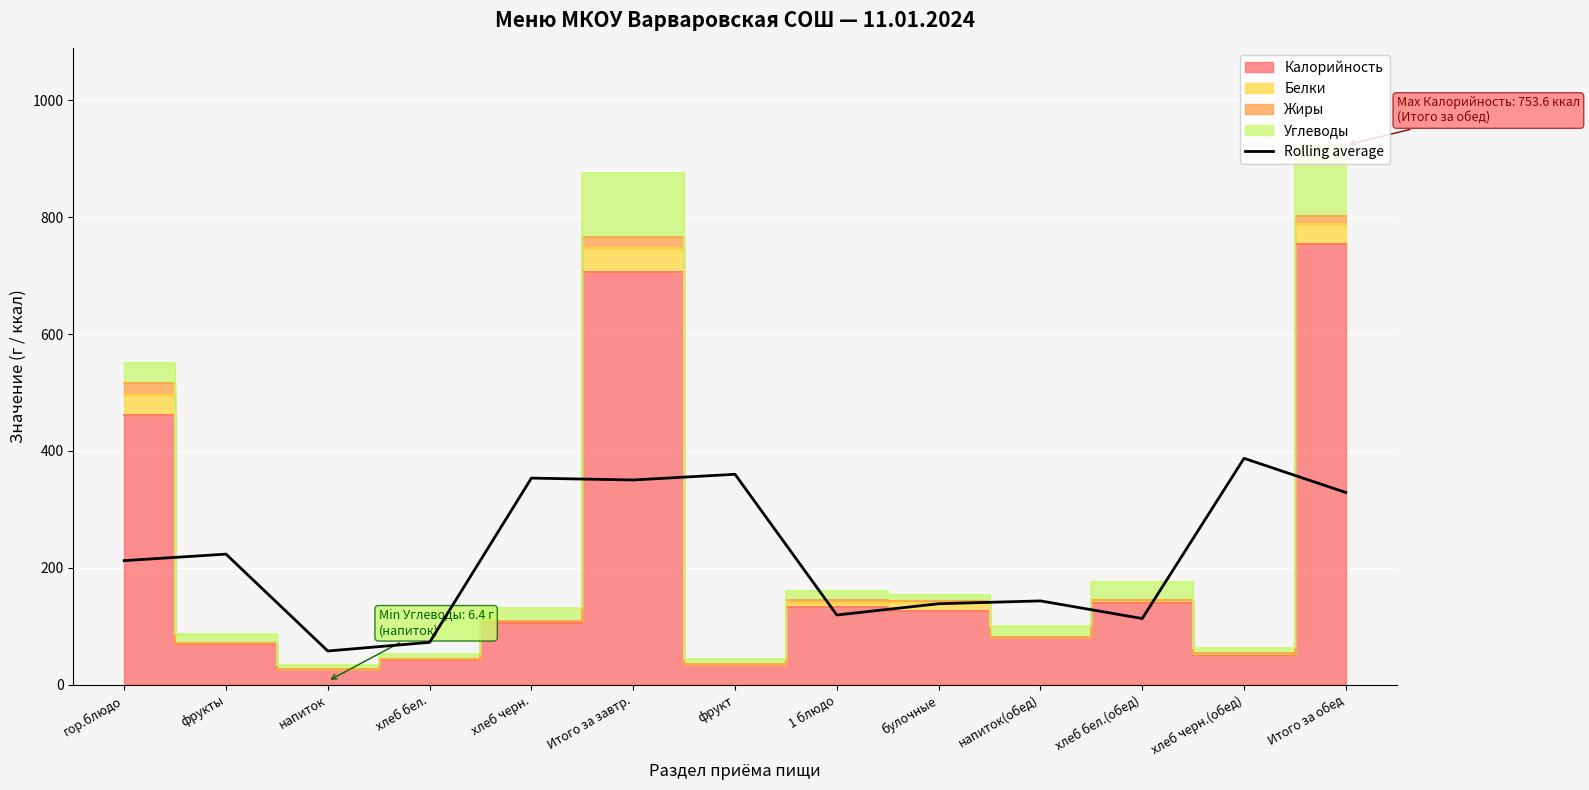

At which label does Rolling average reach its peak?

хлеб черн.(обед)